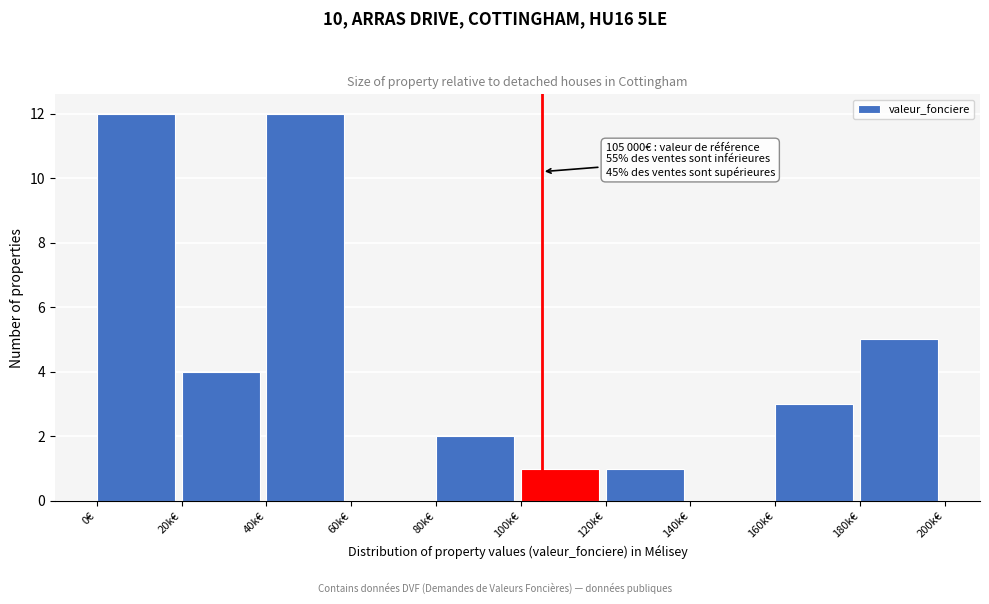

Reading right to left, list all the values displayed in this chart.

180k€=5	160k€=3	140k€=0	120k€=1	100k€=1	80k€=2	60k€=0	40k€=12	20k€=4	0€=12